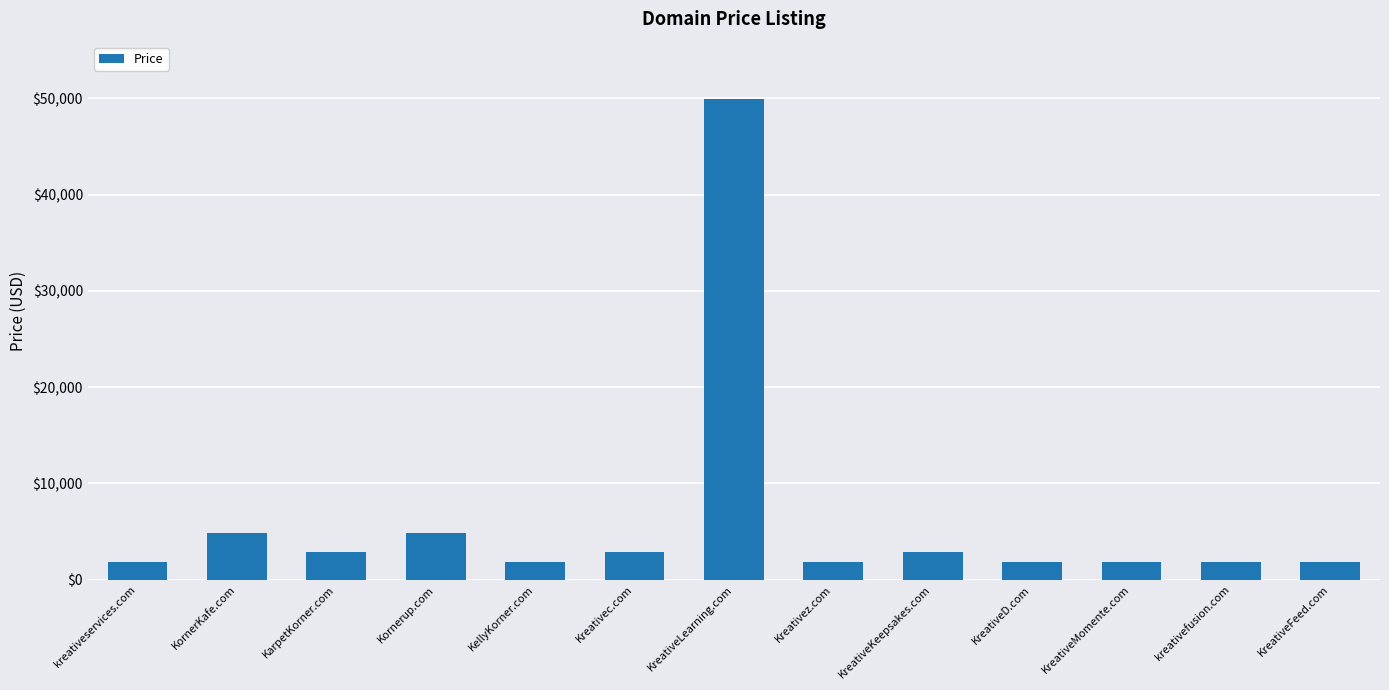

What is the change in value from Kornerup.com to KreativeFeed.com?

-3000